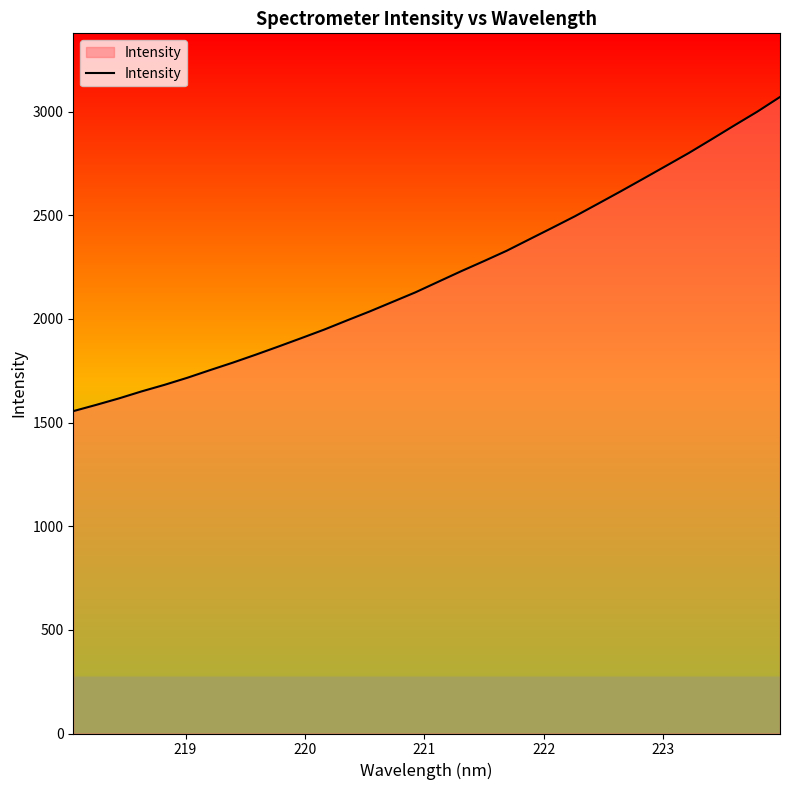

Reading left to right, what are all the values shown in this chart?

1555.0	1585.0	1616.4	1650.4	1682.0	1716.0	1753.1	1789.2	1827.5	1867.0	1907.4	1948.4	1992.7	2036.2	2082.1	2128.1	2179.0	2229.7	2278.5	2328.4	2383.9	2439.2	2495.2	2554.8	2614.9	2676.2	2738.2	2800.4	2866.4	2933.4	2999.3	3070.3